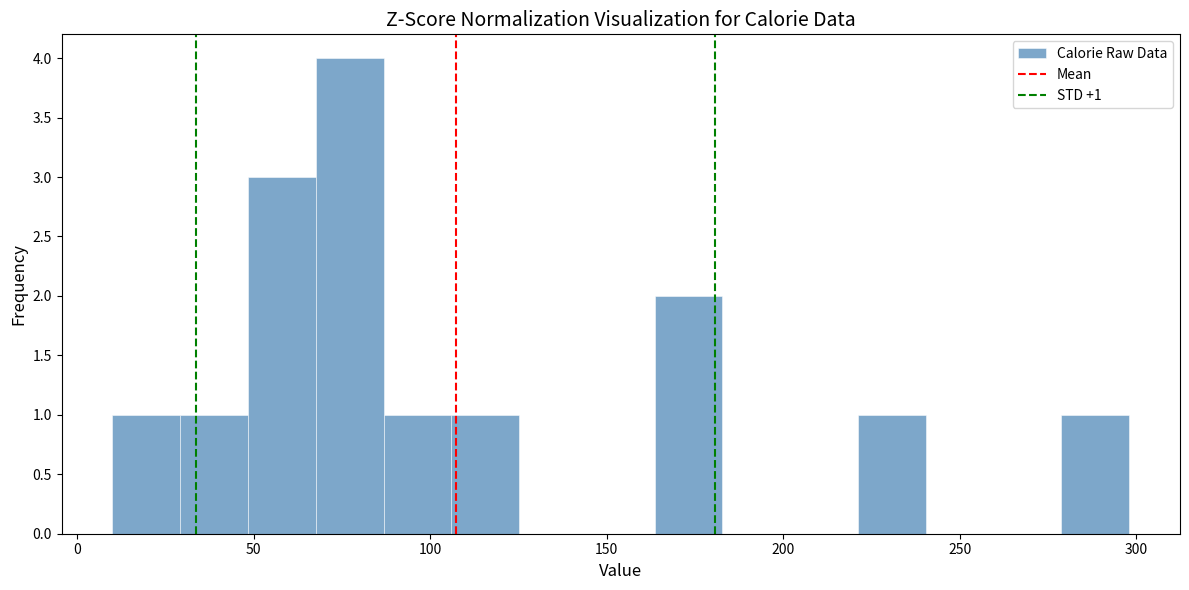

Around what value on the x-axis is the tallest bar? Give the approximate position of its centre, as read against the axis.

75